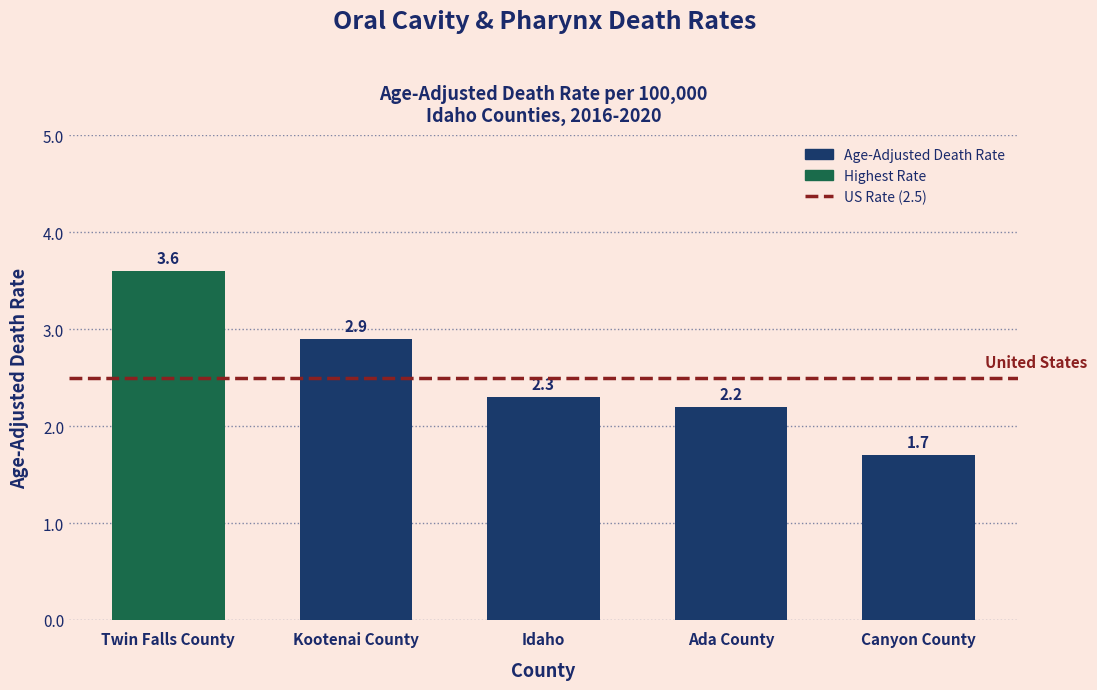

What is the maximum value shown in the chart?

3.6